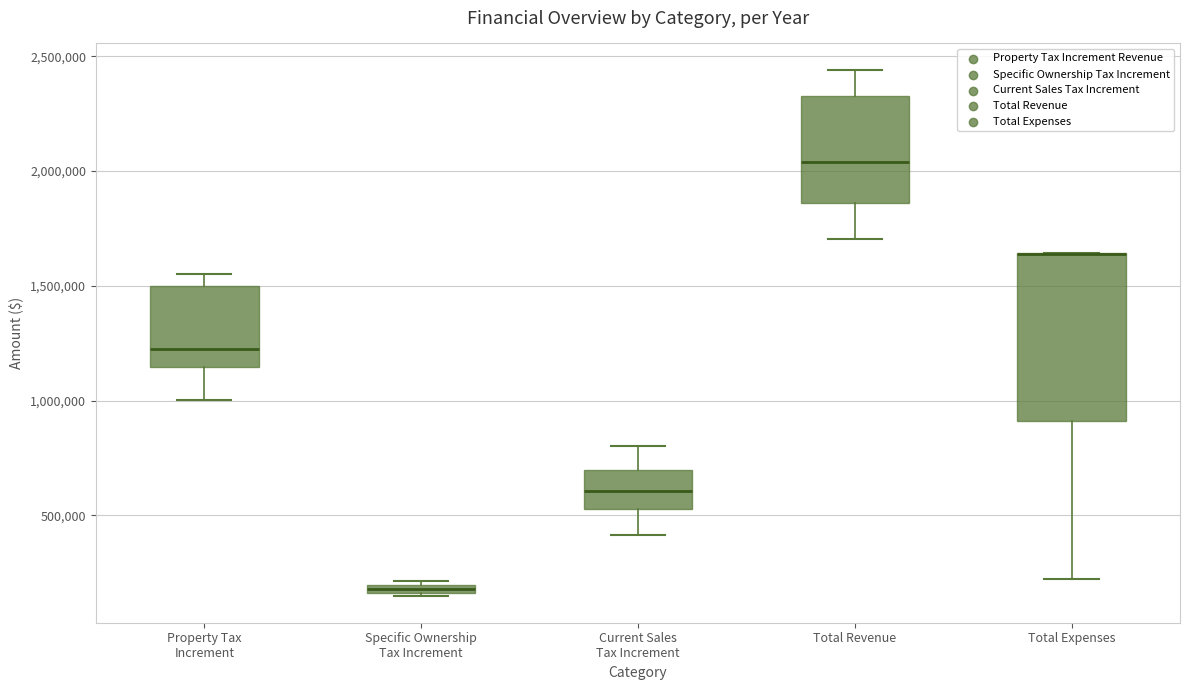

Which box is the tallest, from its lower edge to its upper edge?

Total Expenses